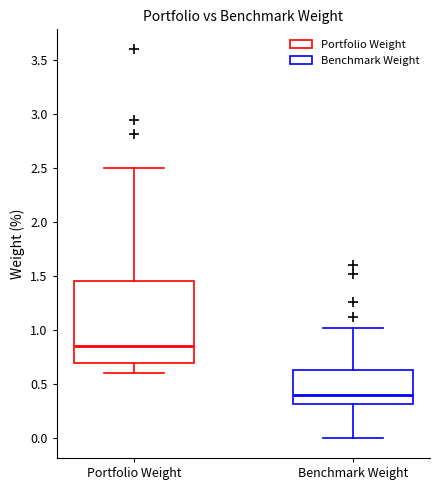

Reading left to right, transcribe this box plot: for each box, give where its median line is, the range the box spans, and where its two whiskers end, as read against the y-axis. The values are not printed on the chart, so give them approximately, as read against the axis.

Portfolio Weight: median 0.85, box 0.70 to 1.45, whiskers 0.60 to 2.50
Benchmark Weight: median 0.40, box 0.30 to 0.65, whiskers 0.00 to 1.00